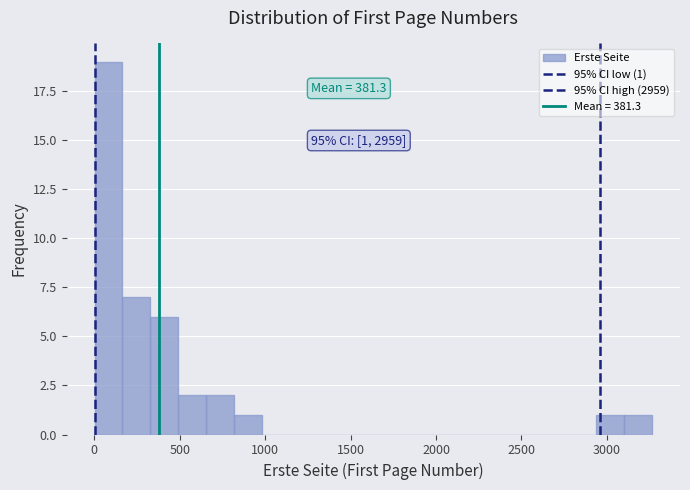

Around what value on the x-axis is the tallest bar? Give the approximate position of its centre, as read against the axis.

100